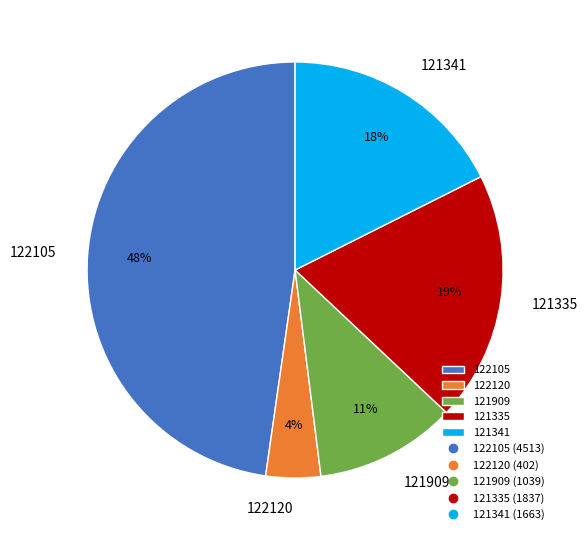

Between 121909 and 122120, which is larger?

121909